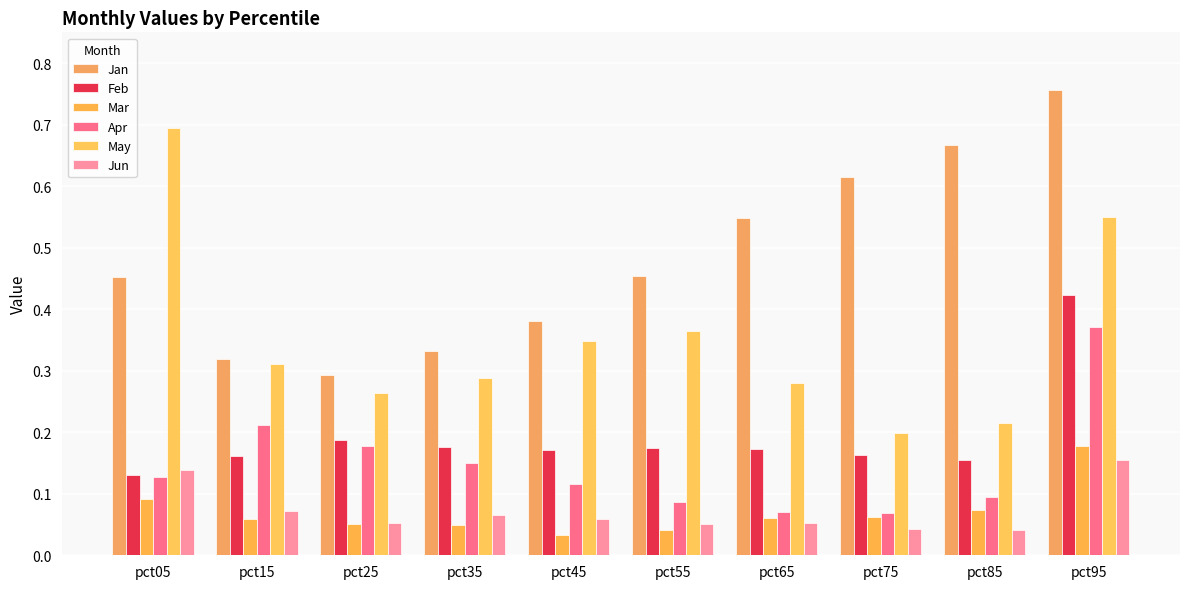

Reading left to right, what are all the values shown in this chart?

Jan: pct05=0.5	pct15=0.3	pct25=0.3	pct35=0.3	pct45=0.4	pct55=0.5	pct65=0.5	pct75=0.6	pct85=0.7	pct95=0.8
Feb: pct05=0.1	pct15=0.2	pct25=0.2	pct35=0.2	pct45=0.2	pct55=0.2	pct65=0.2	pct75=0.2	pct85=0.2	pct95=0.4
Mar: pct05=0.1	pct15=0.1	pct25=0.1	pct35=0.0	pct45=0.0	pct55=0.0	pct65=0.1	pct75=0.1	pct85=0.1	pct95=0.2
Apr: pct05=0.1	pct15=0.2	pct25=0.2	pct35=0.2	pct45=0.1	pct55=0.1	pct65=0.1	pct75=0.1	pct85=0.1	pct95=0.4
May: pct05=0.7	pct15=0.3	pct25=0.3	pct35=0.3	pct45=0.3	pct55=0.4	pct65=0.3	pct75=0.2	pct85=0.2	pct95=0.6
Jun: pct05=0.1	pct15=0.1	pct25=0.1	pct35=0.1	pct45=0.1	pct55=0.1	pct65=0.1	pct75=0.0	pct85=0.0	pct95=0.2